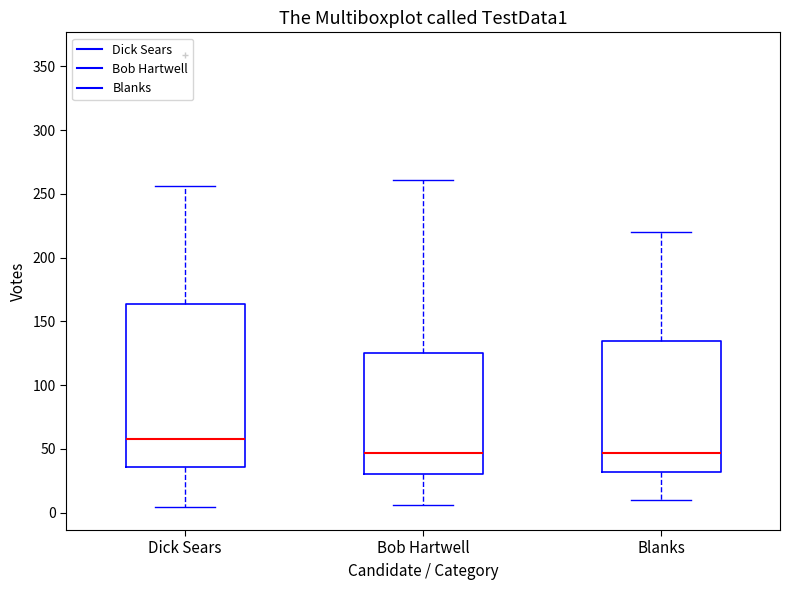

Where is the lower edge of the box for Dick Sears on the y-axis? The values are not printed on the chart, so give them approximately, as read against the axis.

35